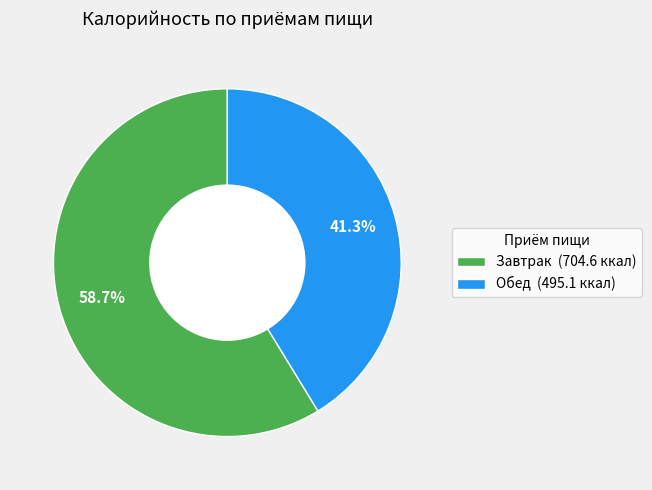

What is the majority slice?

Завтрак